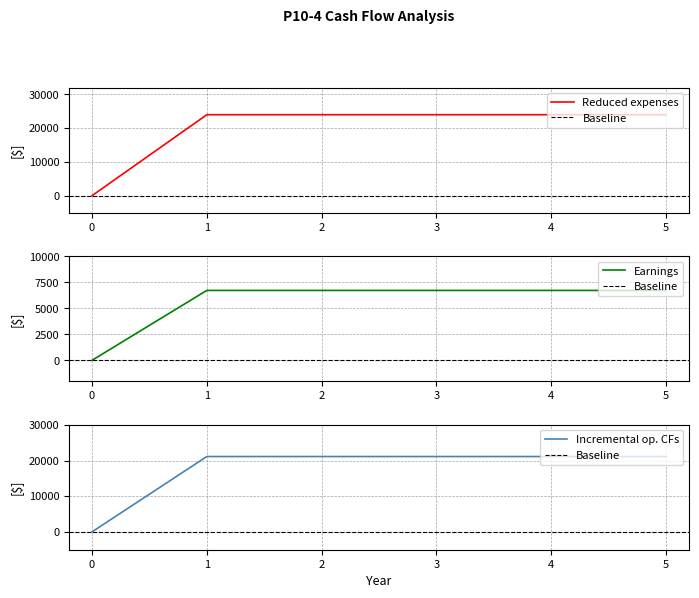

True or false: Reduced expenses and Incremental op. CFs intersect in this chart.

False